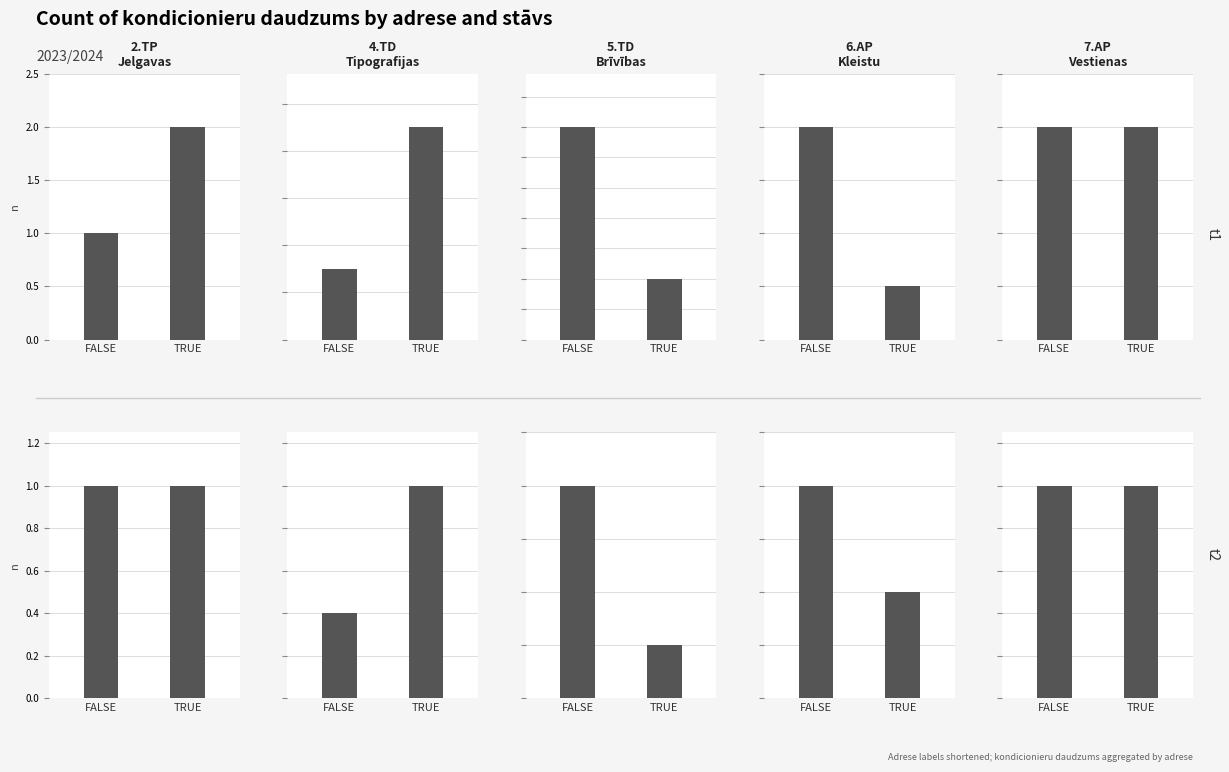

Rank the series by their average value, from lowest to highest.

t2, t1